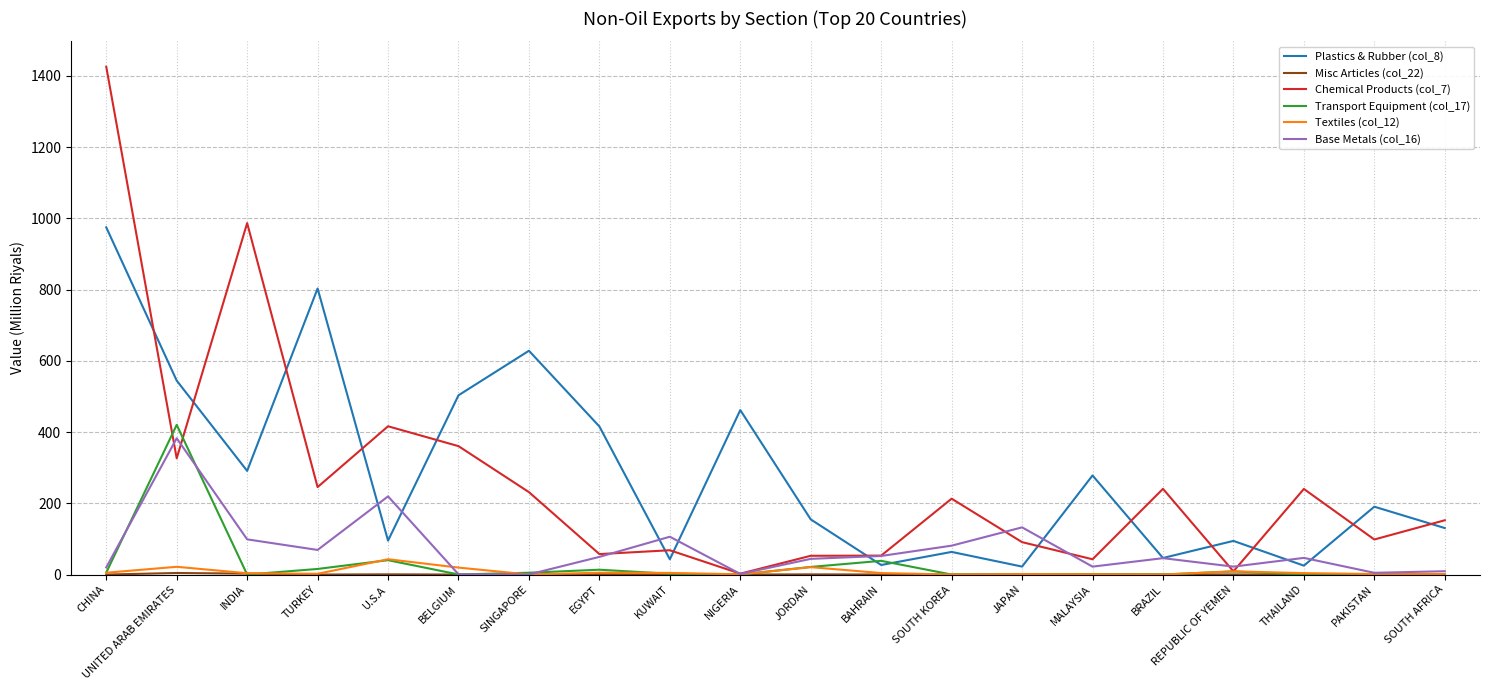

What position from the left is KUWAIT?

9